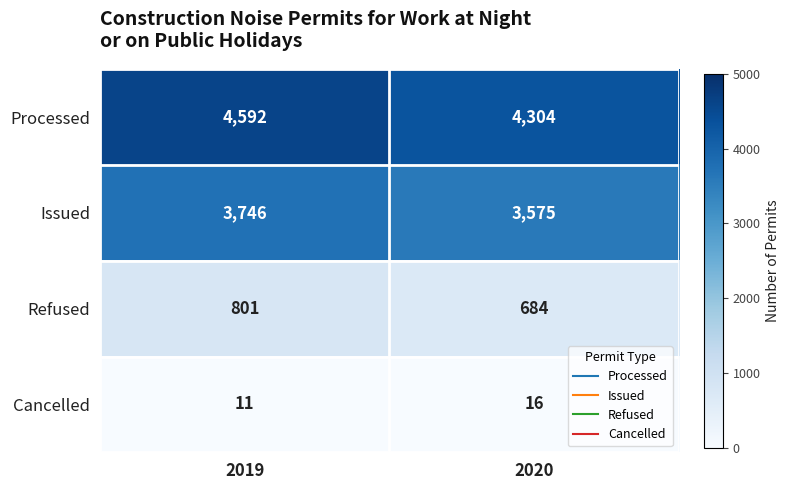

At which label is Cancelled closest to 13?

2019